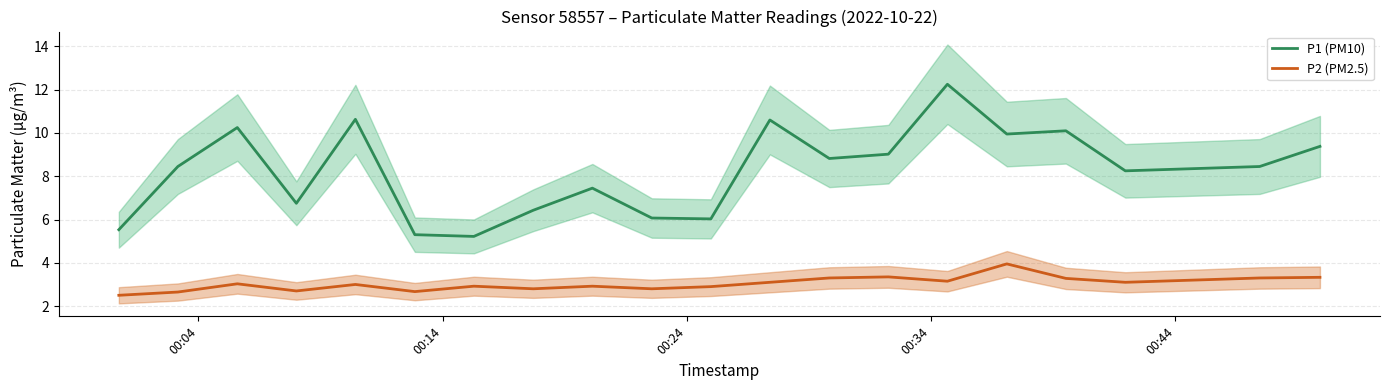

True or false: P1 (PM10) and P2 (PM2.5) intersect in this chart.

False